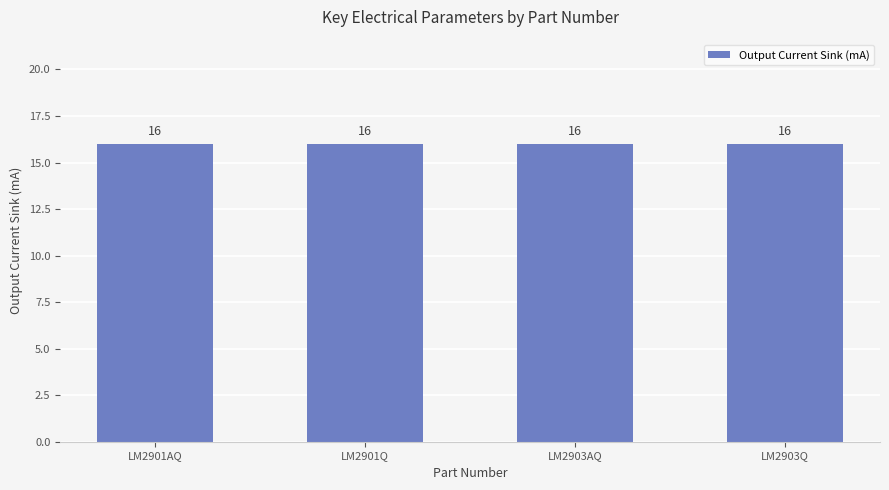

What is the label of the 1st bar from the right?

LM2903Q